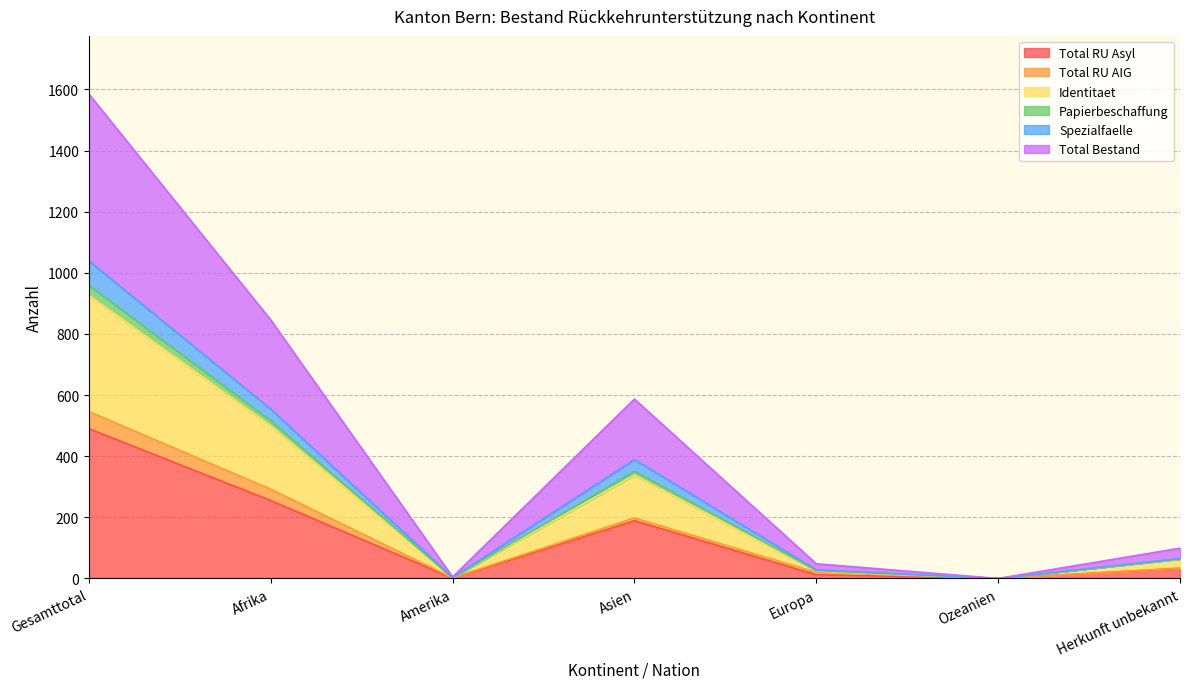

What is the value of the Total Bestand point at the 3rd from the left?

2